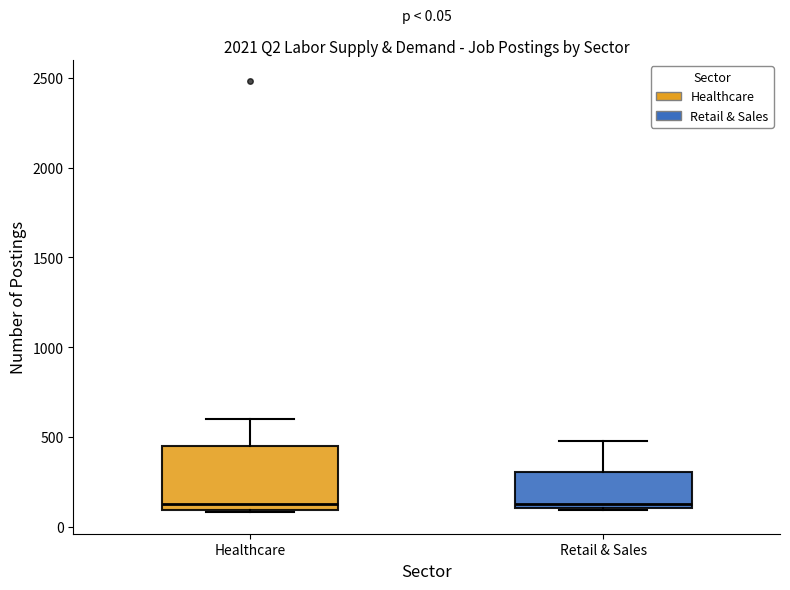

Comparing the boxes themselves (not the whiskers), which one is the tallest?

Healthcare